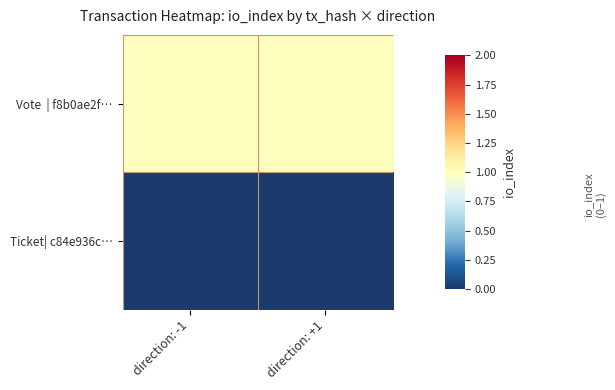

Which series has the largest range (max minus min)?

Vote | f8b0ae2f…